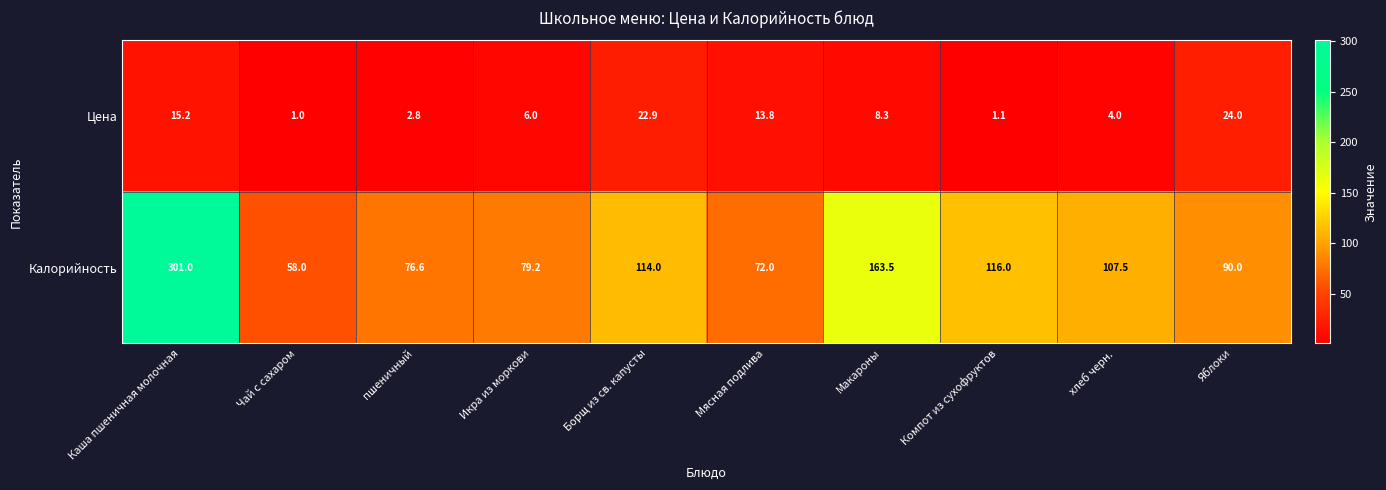

At which category is the sum across all series the highest?

Каша пшеничная молочная